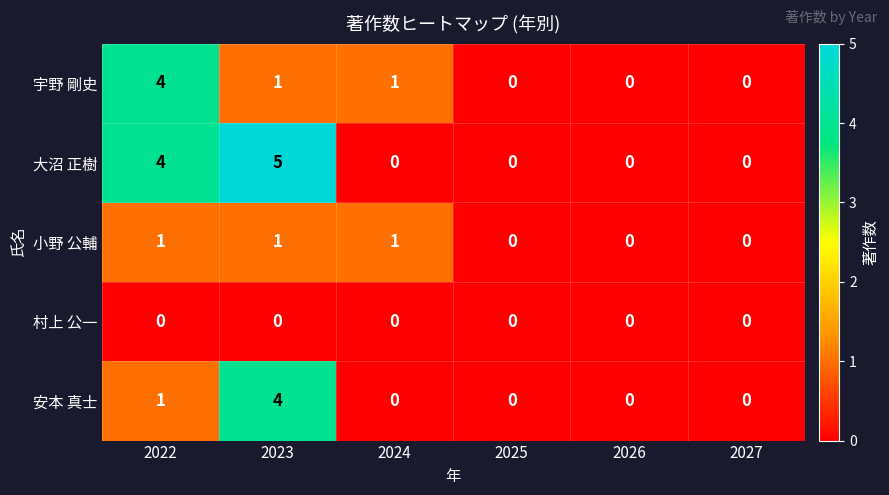

How many 安本 真士 values are between 0 and 1?

5